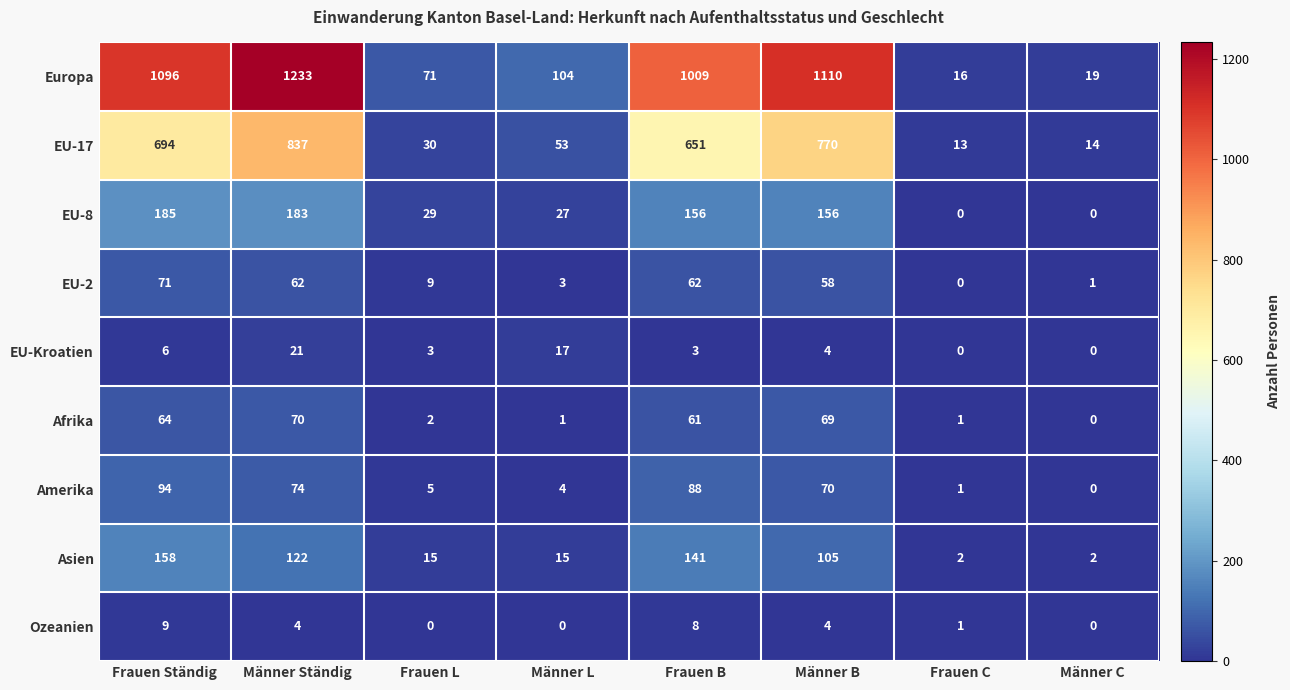

What is the difference between the EU-2 values at Männer Ständig and Männer C?

61